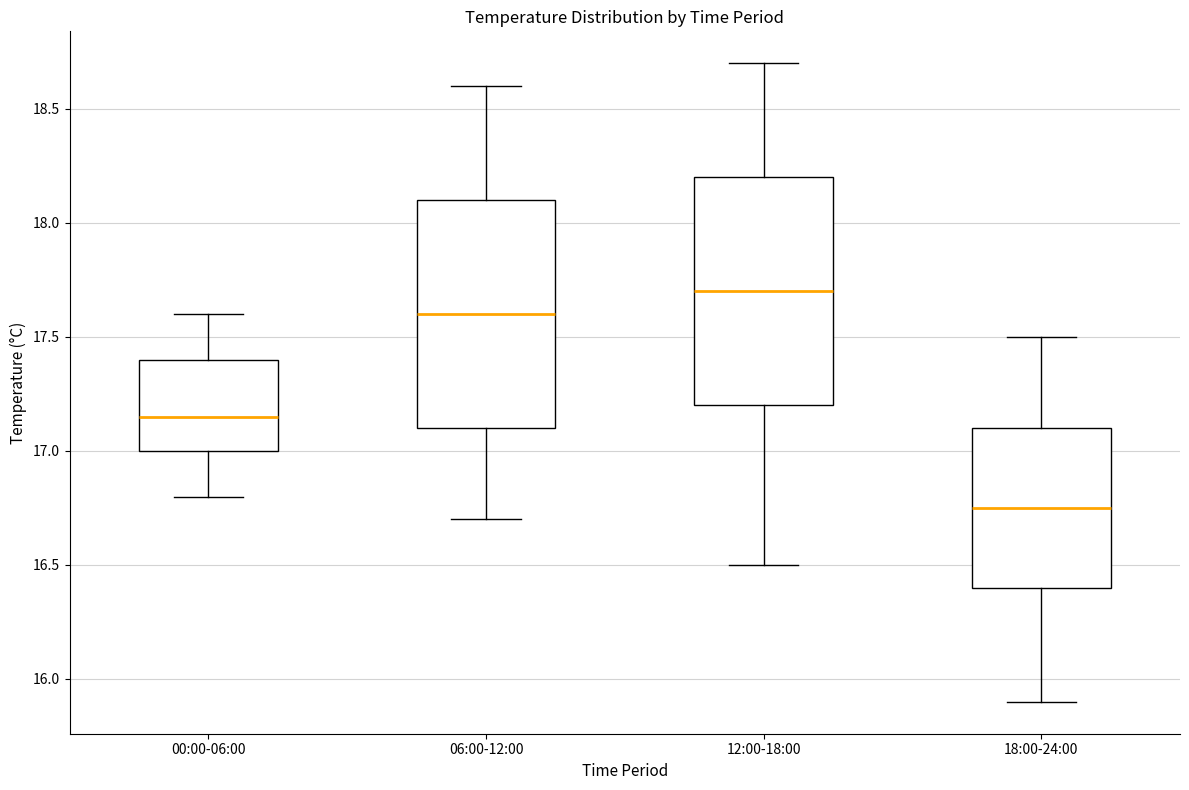

Where is the lower edge of the box for 18:00-24:00 on the y-axis? The values are not printed on the chart, so give them approximately, as read against the axis.

16.40